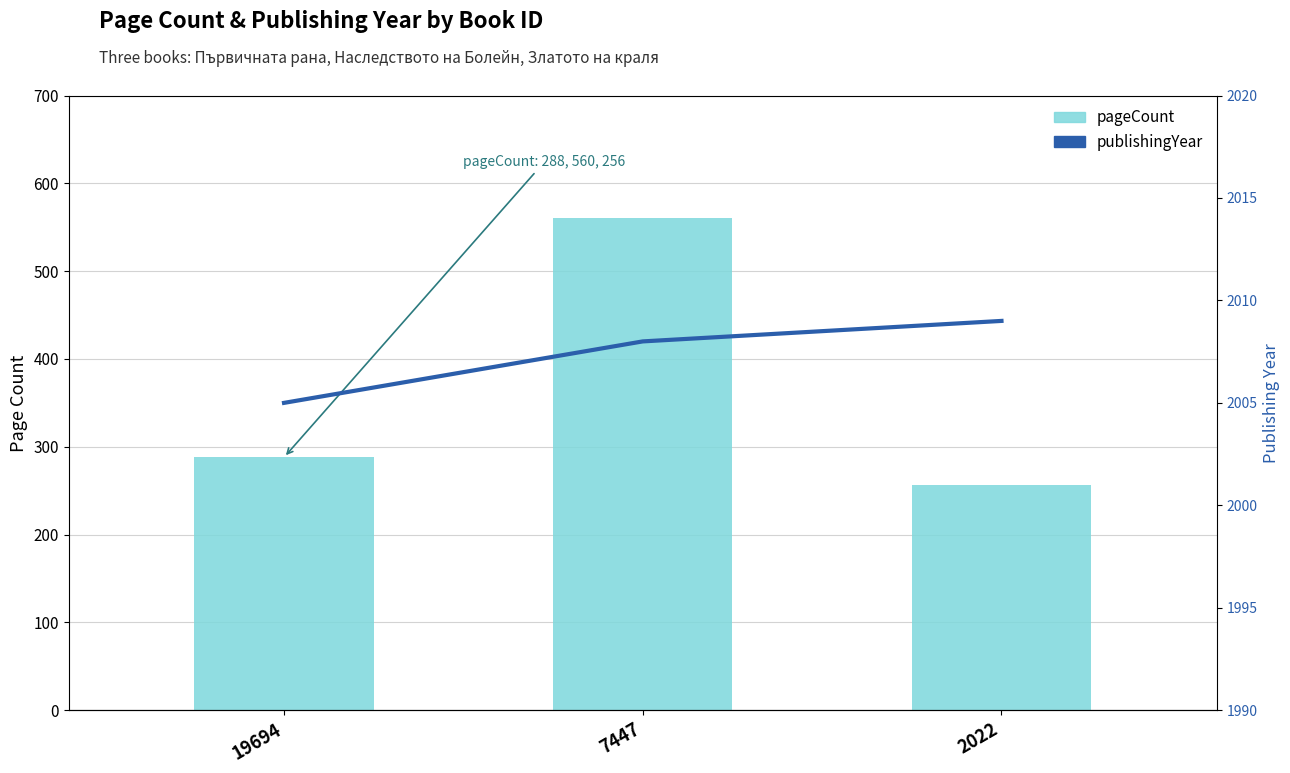

Where is pageCount nearest to the value 408?

19694